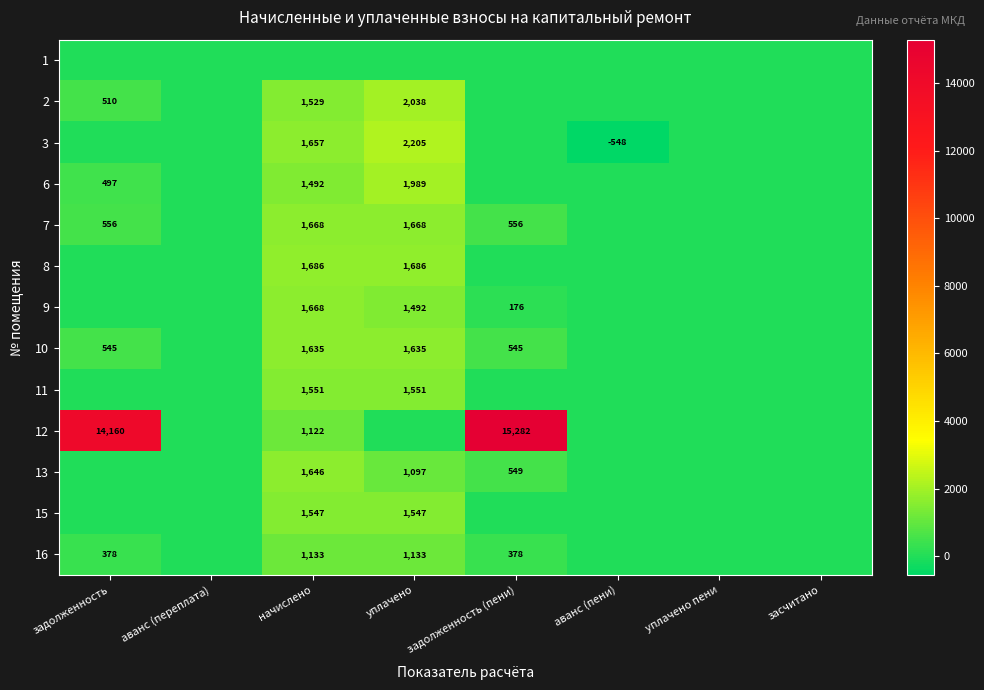

What is the smallest value displayed?

-548.1